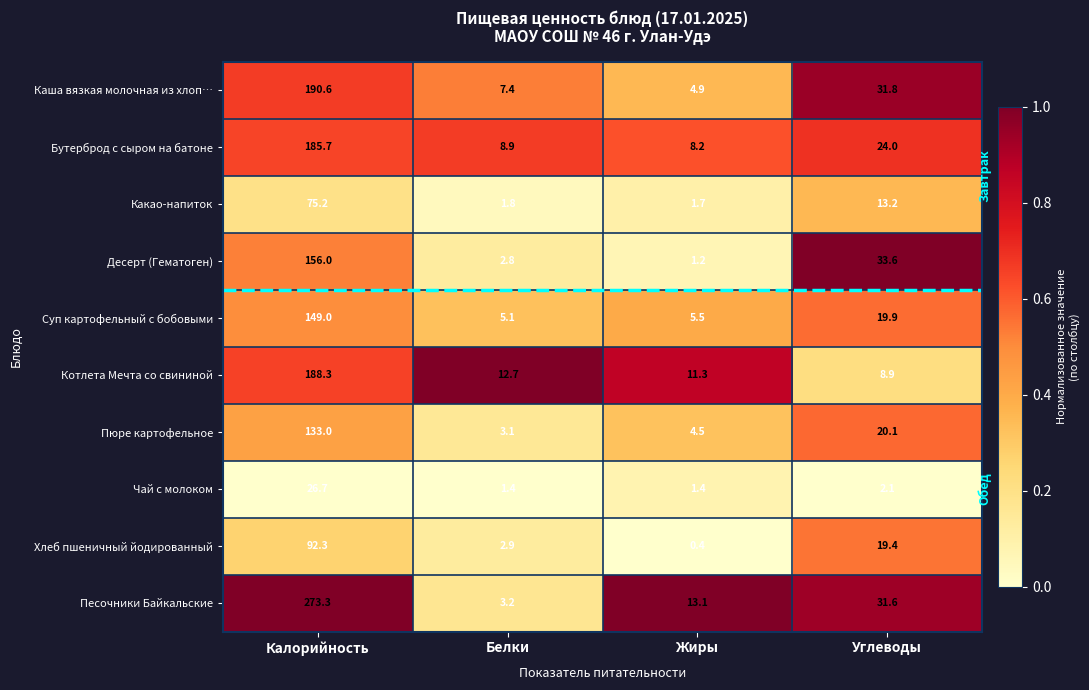

Which series changed the most between Жиры and Углеводы?

Десерт (Гематоген)